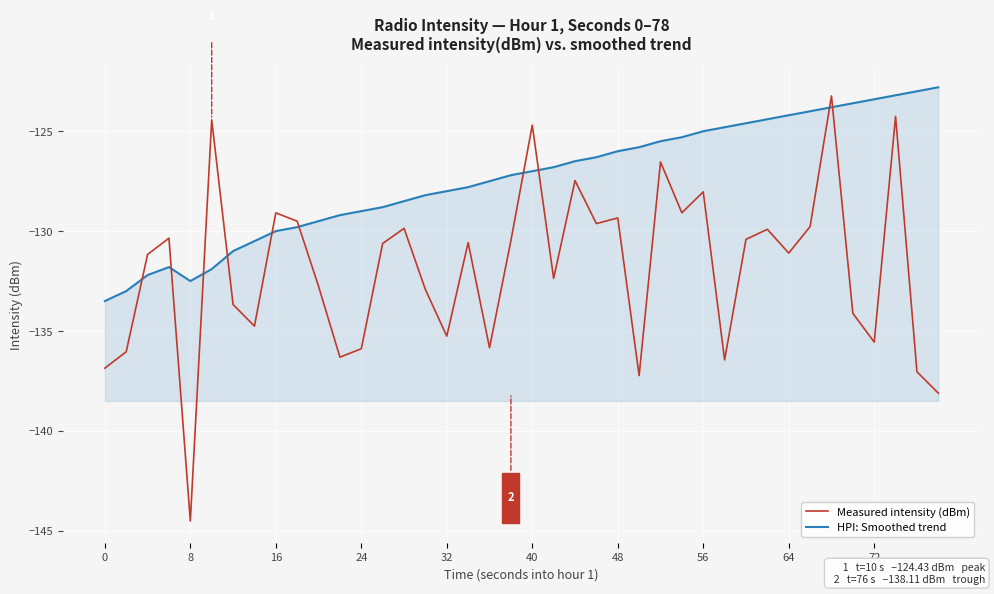

Which series has the largest range (max minus min)?

Measured intensity (dBm)